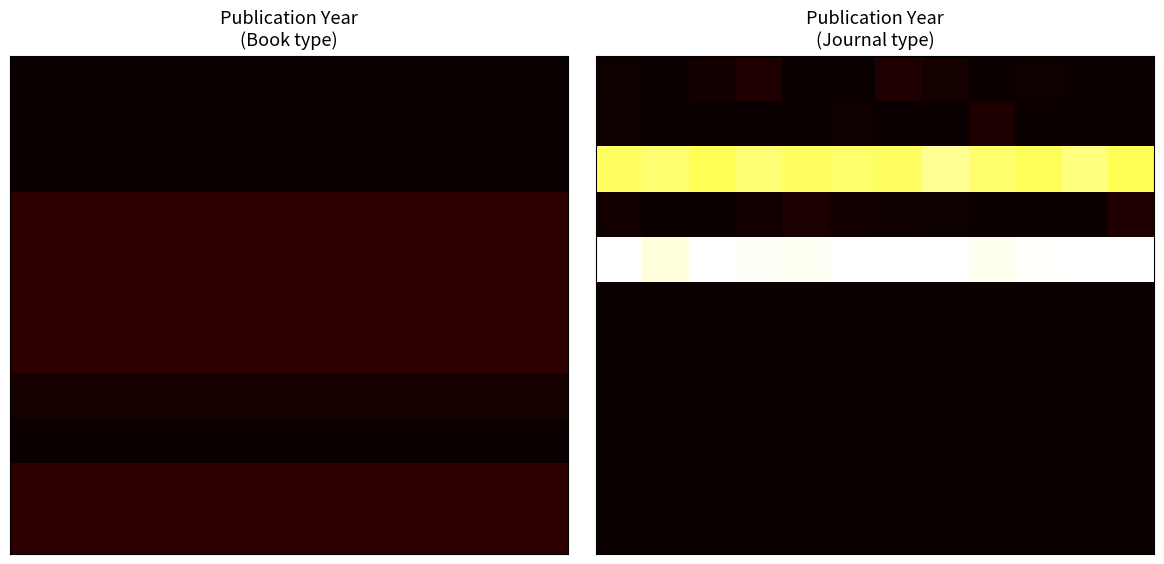

What is the difference between the highest and lowest values at 1?

96.3